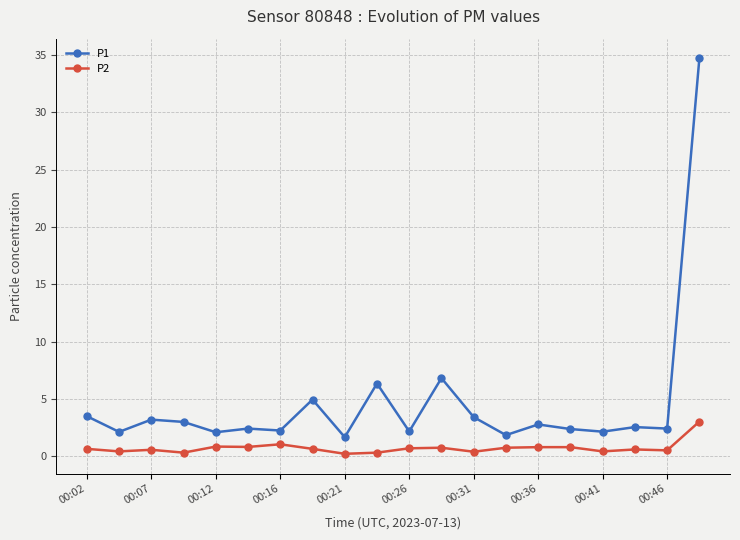

What is the value of the P1 point at the 14th from the left?

1.9